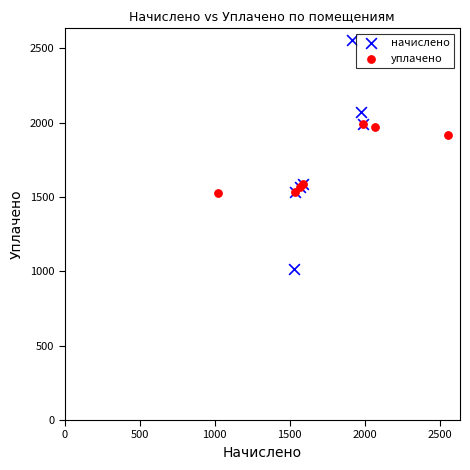

Which series reaches the minimum Y coordinate?

начислено